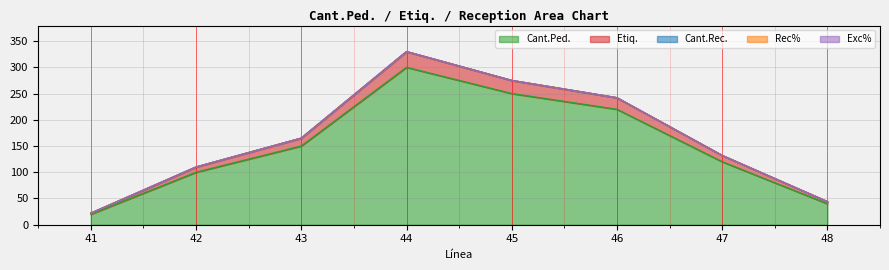

True or false: Cant.Ped. has a value of 250 at 45.

True